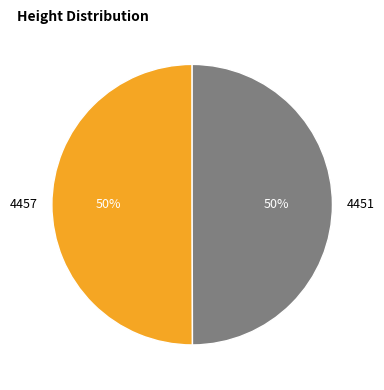

Is it true that 4451 is 50% of the pie?

True